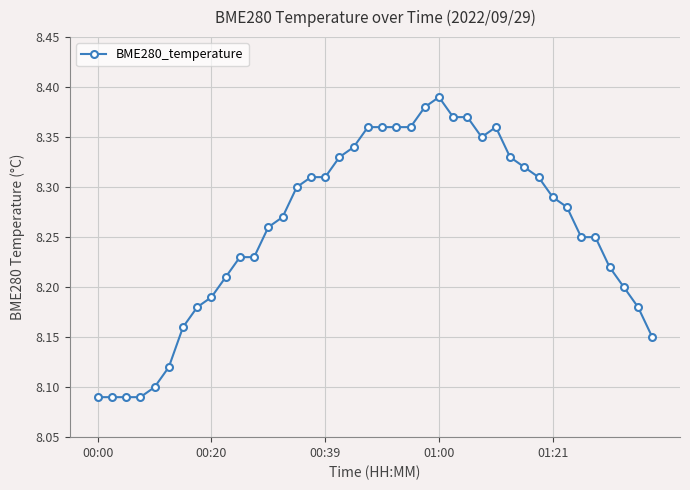

How many values are between 8 and 9?

40